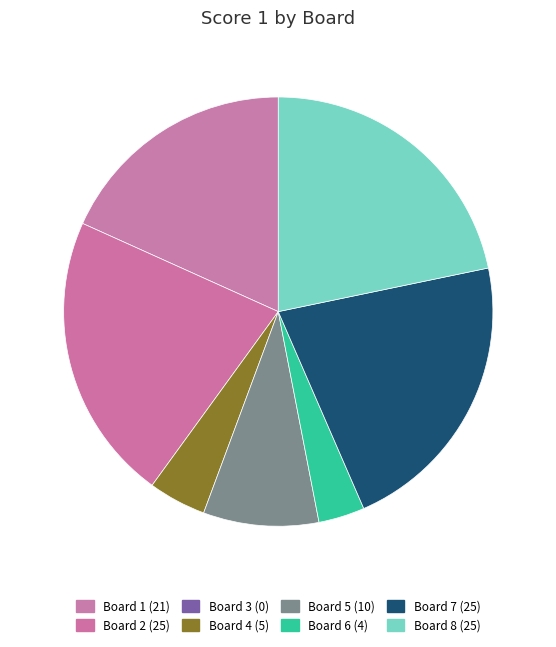

How many slices are in this pie chart?

7